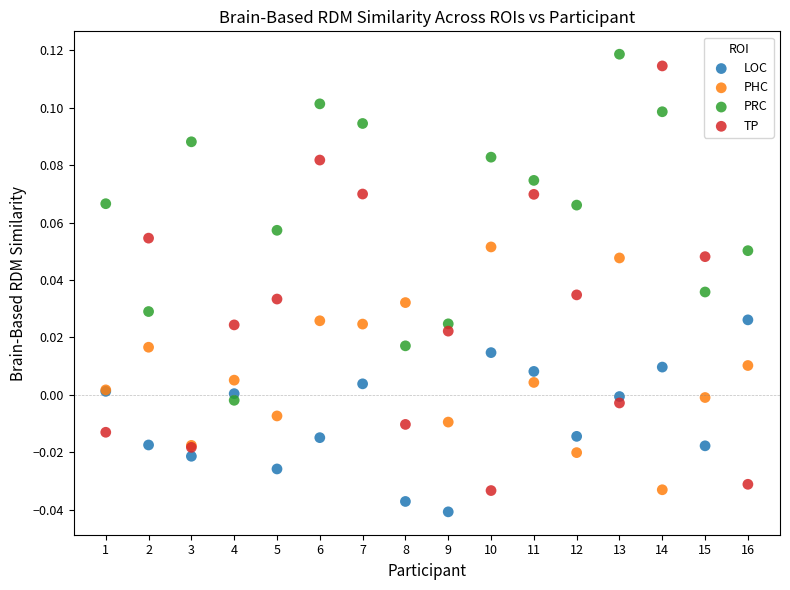

Which series has the widest spread of Y values?

TP